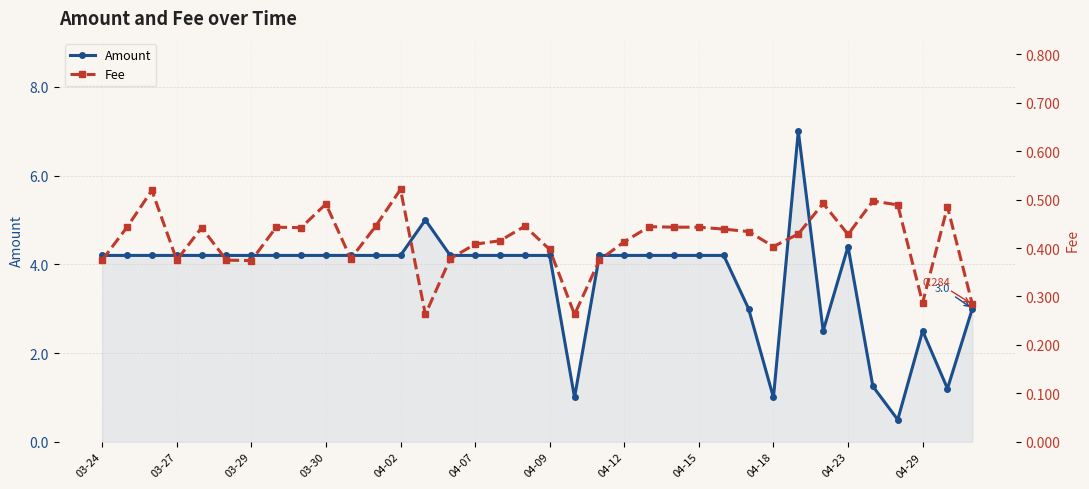

The value of Amount at 29 is 2.5. True or false?

True